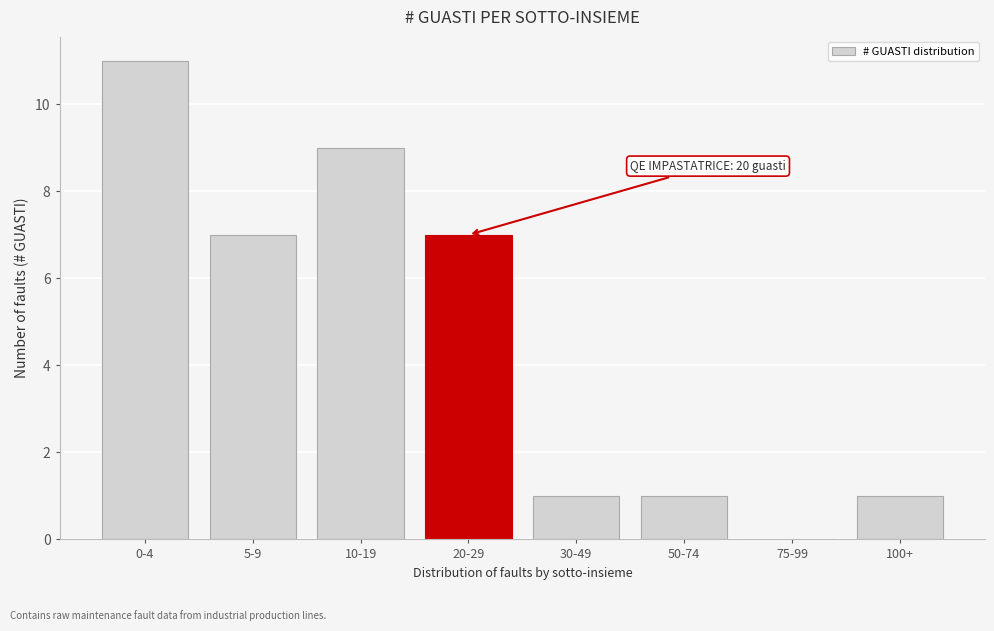

Reading right to left, what are all the values shown in this chart?

100+=1	75-99=0	50-74=1	30-49=1	20-29=7	10-19=9	5-9=7	0-4=11